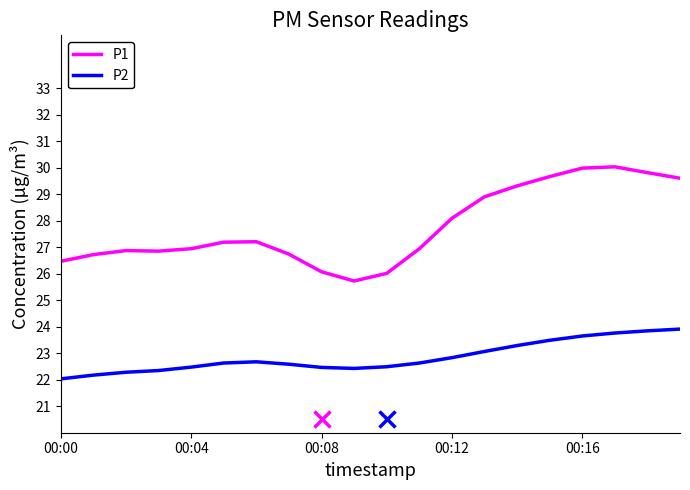

True or false: P1 and P2 cross at least once.

False